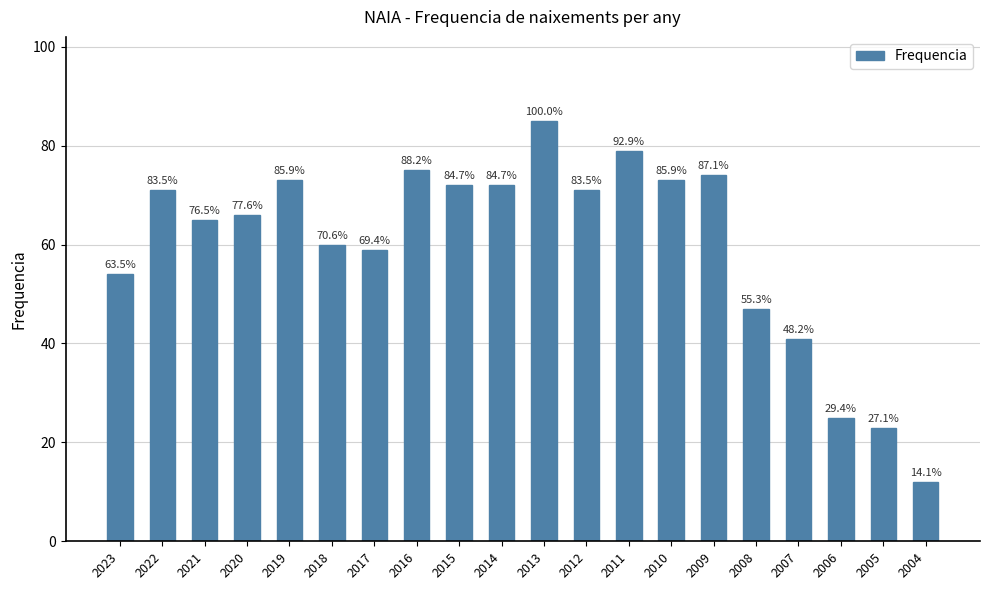

Reading right to left, extract all data points from this chart.

2004=12	2005=23	2006=25	2007=41	2008=47	2009=74	2010=73	2011=79	2012=71	2013=85	2014=72	2015=72	2016=75	2017=59	2018=60	2019=73	2020=66	2021=65	2022=71	2023=54